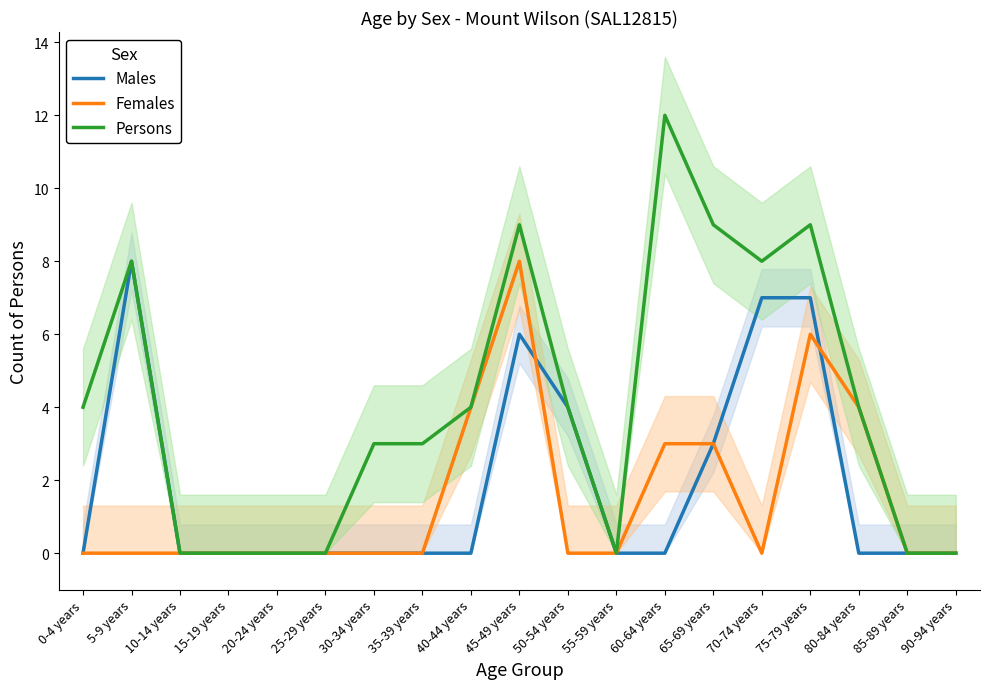

What is the difference between the Females values at 10-14 years and 80-84 years?

4